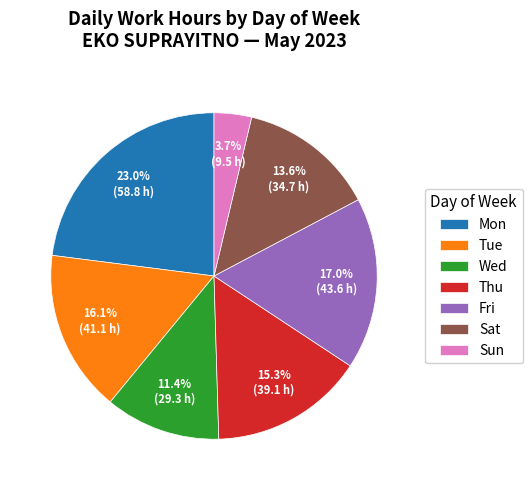

Rank the categories by value from lowest to highest.

Sun, Wed, Sat, Thu, Tue, Fri, Mon